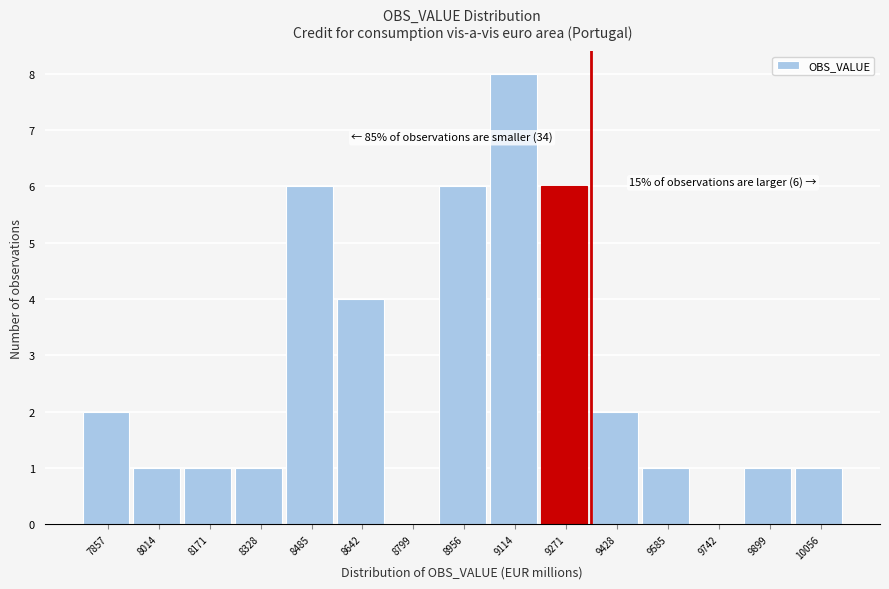

Reading left to right, transcribe all the data shown in this chart.

7857=2	8014=1	8171=1	8328=1	8485=6	8642=4	8799=0	8956=6	9114=8	9271=6	9428=2	9585=1	9742=0	9899=1	10056=1